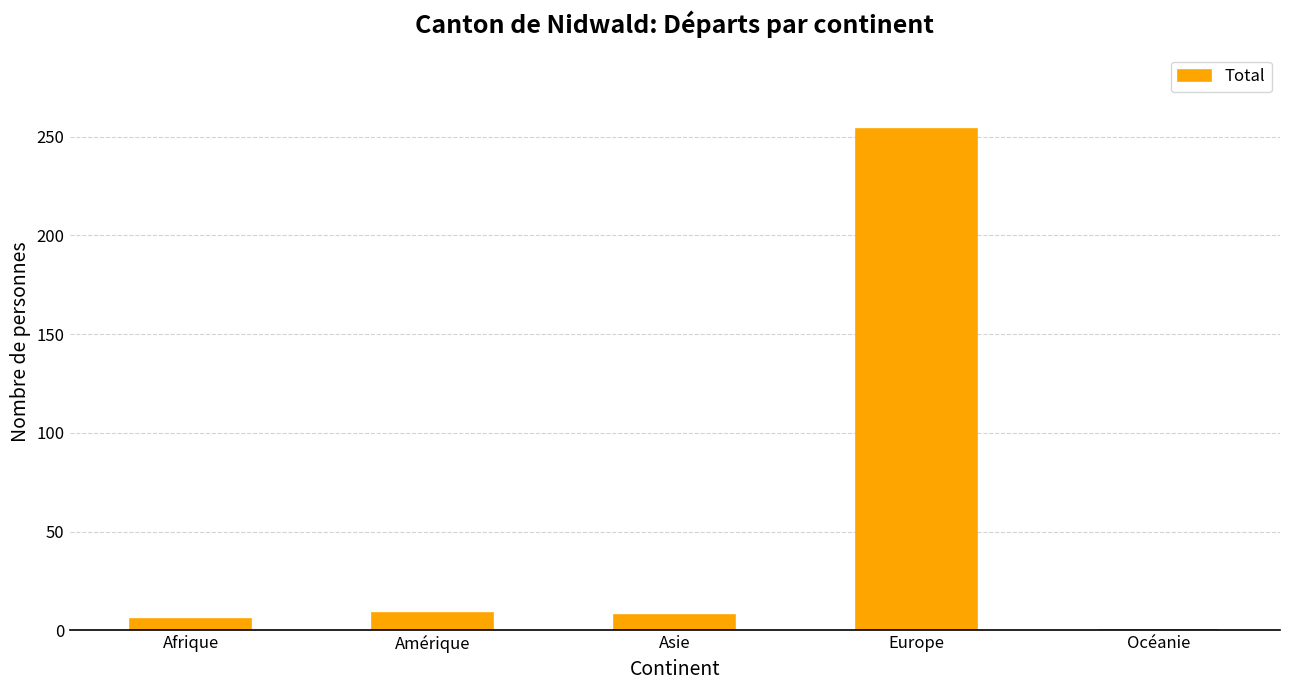

Which has a higher value, Europe or Océanie?

Europe